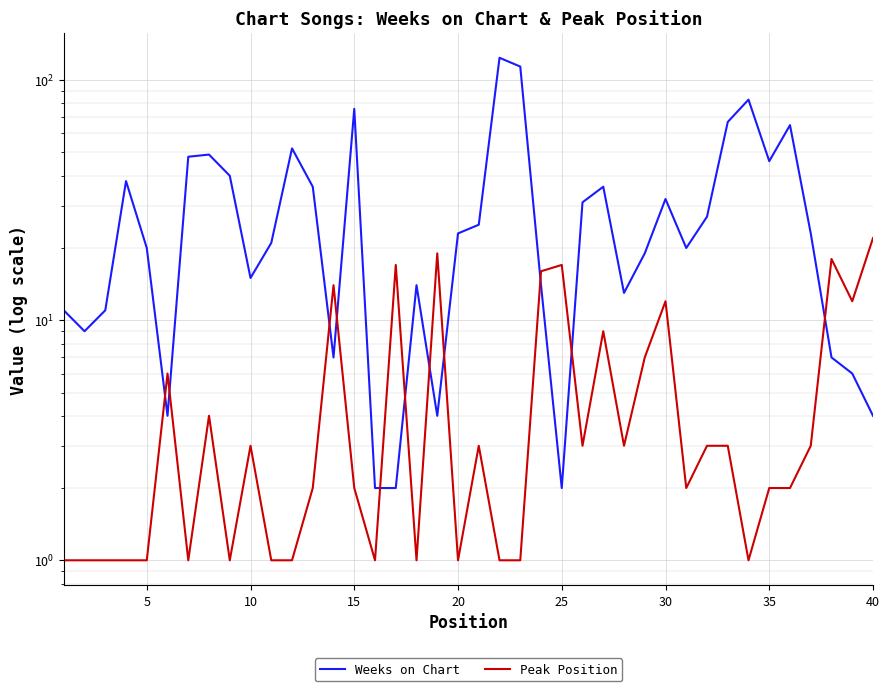

Rank the series at 5 from highest to lowest value.

Weeks on Chart, Peak Position